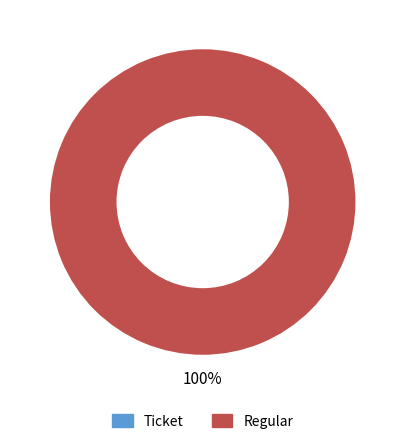

To the nearest percent, what percentage of the pie is Regular?

100%